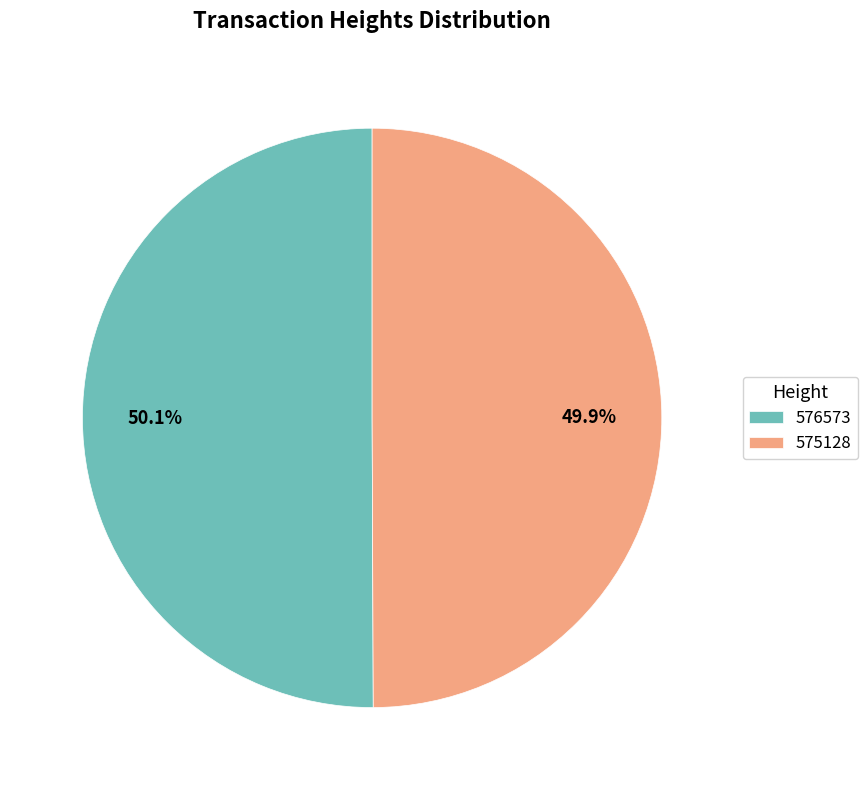

True or false: 576573 accounts for 50% of the total.

True